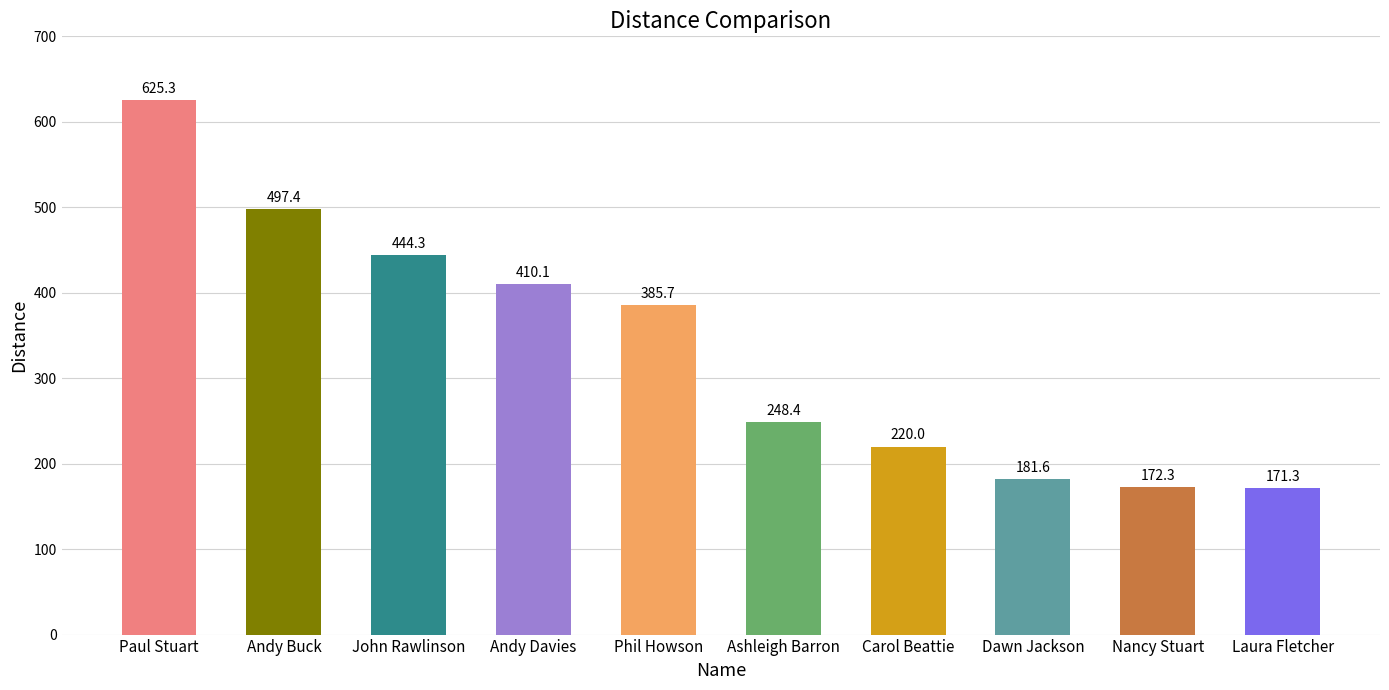

Where is the data nearest to the value 398?

Andy Davies